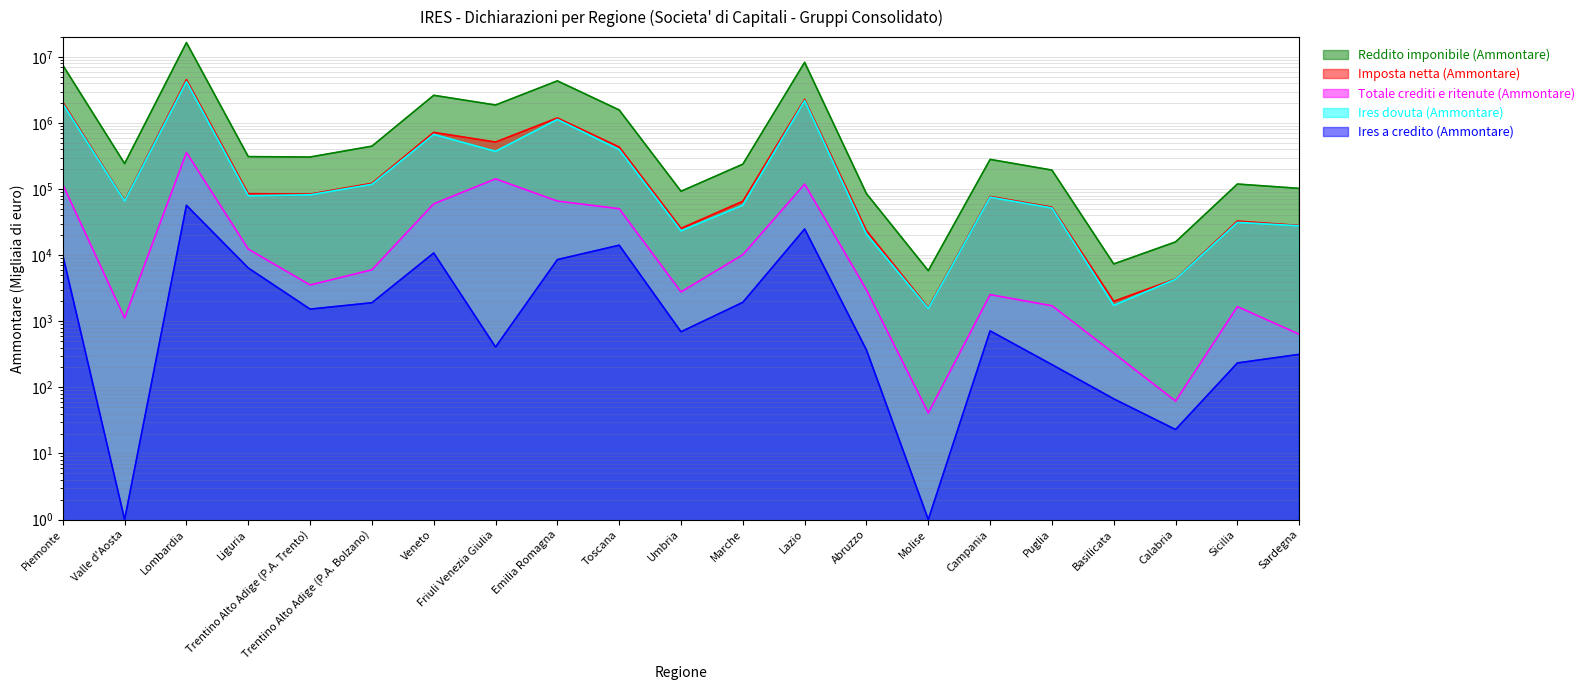

How many values in the Ires dovuta (Ammontare) series are below 75660?

10